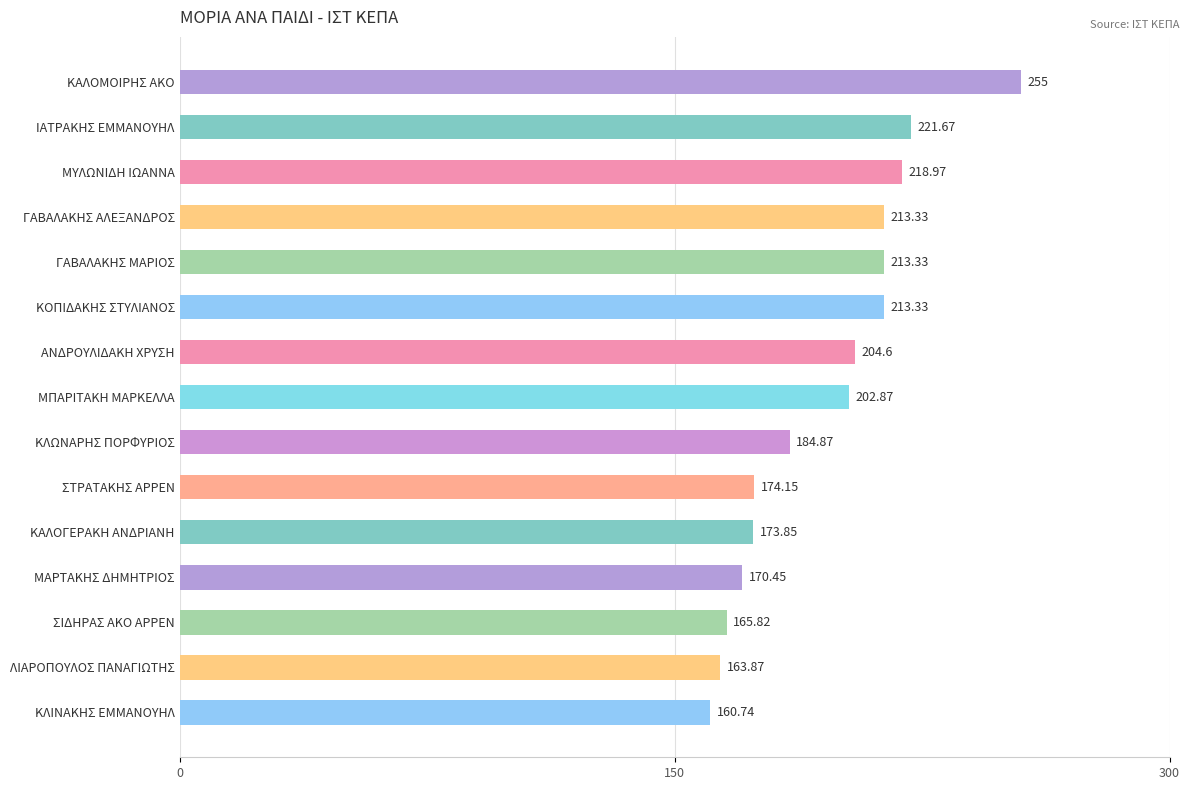

What is the label of the 15th bar from the top?

ΚΛΙΝΑΚΗΣ ΕΜΜΑΝΟΥΗΛ